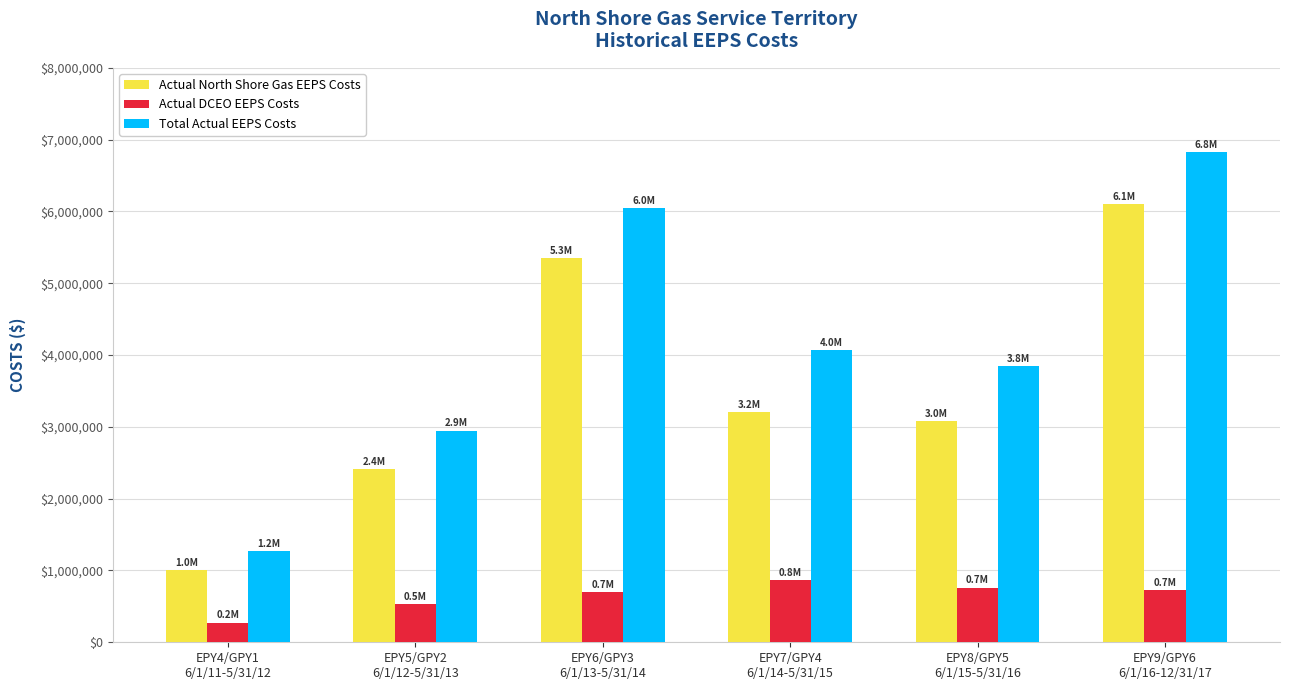

At how many categories does at least one series exceed 2131852?

5